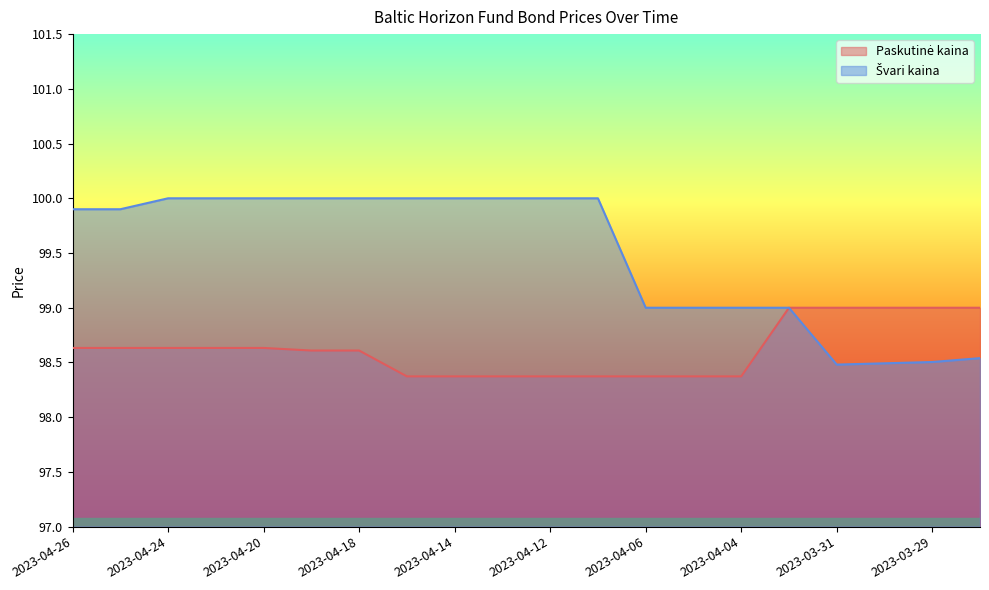

Reading left to right, list all the values displayed in this chart.

Paskutinė kaina: 2023-04-26=98.6	2023-04-25=98.6	2023-04-24=98.6	2023-04-21=98.6	2023-04-20=98.6	2023-04-19=98.6	2023-04-18=98.6	2023-04-17=98.4	2023-04-14=98.4	2023-04-13=98.4	2023-04-12=98.4	2023-04-11=98.4	2023-04-06=98.4	2023-04-05=98.4	2023-04-04=98.4	2023-04-03=99.0	2023-03-31=99.0	2023-03-30=99.0	2023-03-29=99.0	2023-03-28=99.0
Švari kaina: 2023-04-26=99.9	2023-04-25=99.9	2023-04-24=100.0	2023-04-21=100.0	2023-04-20=100.0	2023-04-19=100.0	2023-04-18=100.0	2023-04-17=100.0	2023-04-14=100.0	2023-04-13=100.0	2023-04-12=100.0	2023-04-11=100.0	2023-04-06=99.0	2023-04-05=99.0	2023-04-04=99.0	2023-04-03=99.0	2023-03-31=98.5	2023-03-30=98.5	2023-03-29=98.5	2023-03-28=98.5